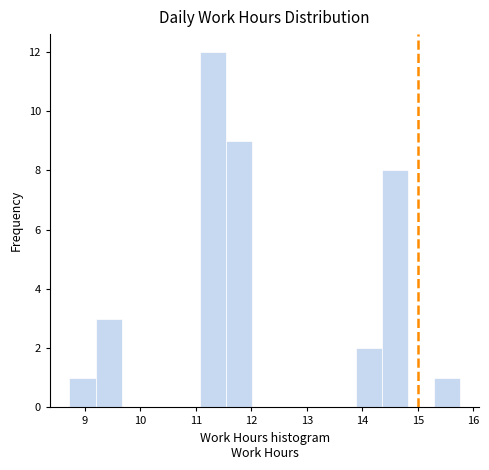

Which range on the x-axis has the tallest bar?

11.1 to 11.5